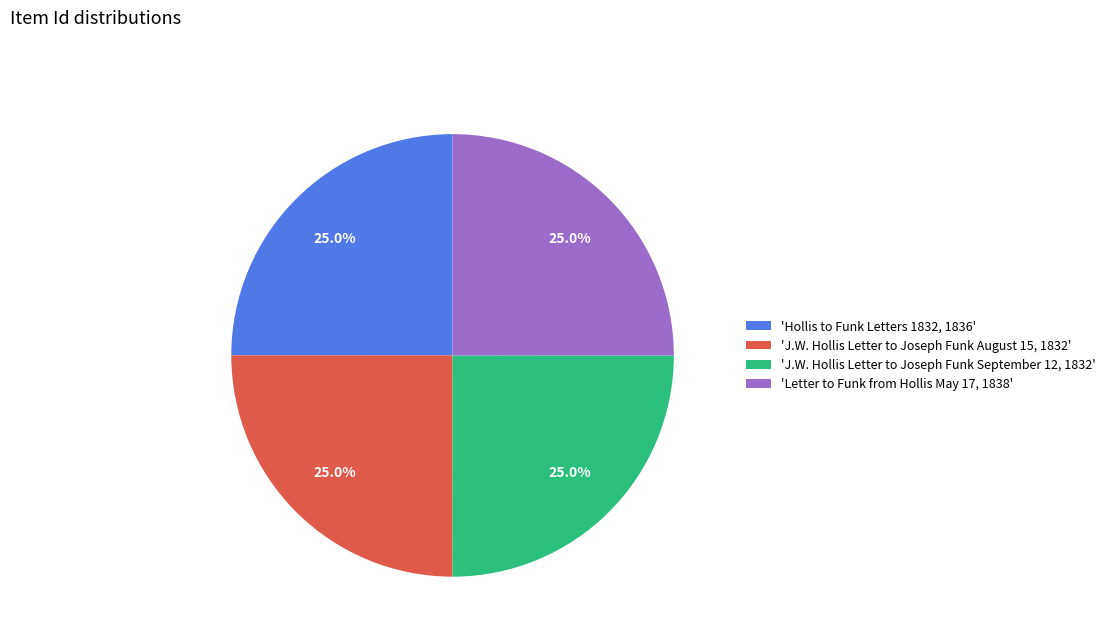

Approximately how many times larger is the value at 'Hollis to Funk Letters 1832, 1836' compared to 'J.W. Hollis Letter to Joseph Funk August 15, 1832'?

1.0